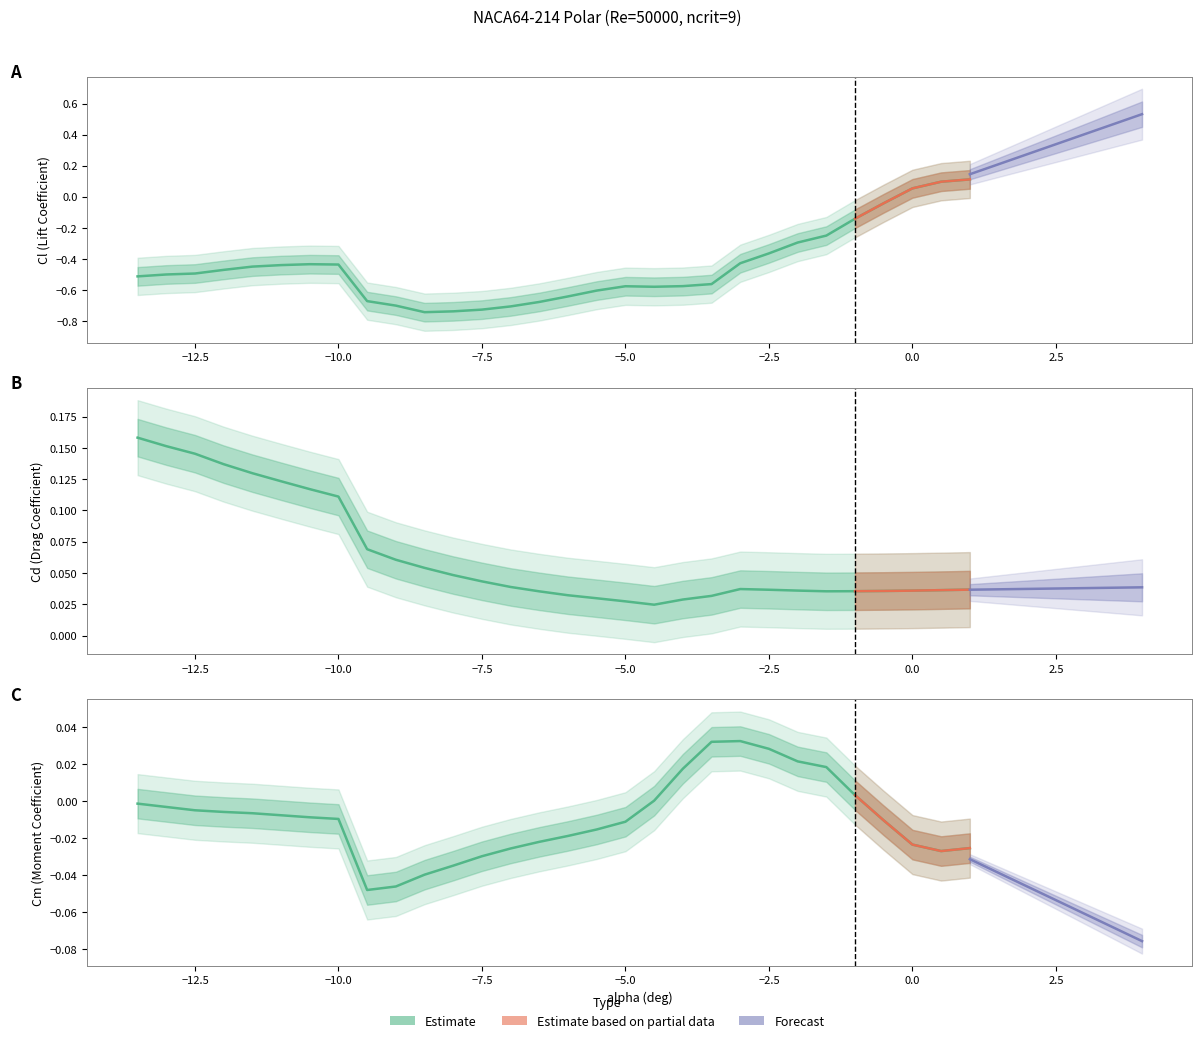

How many distinct data groups are displayed?

3